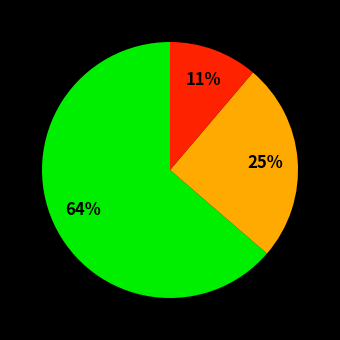

Does any single category account for the majority?

Yes